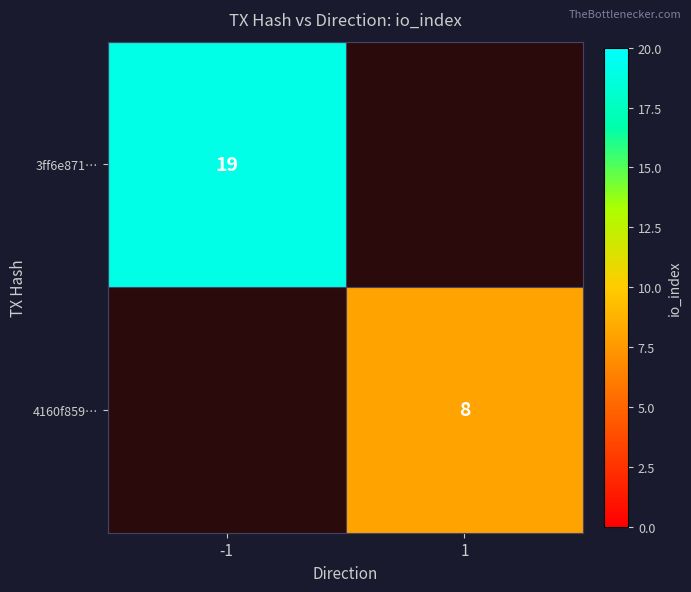

At how many categories does at least one series exceed 9?

1